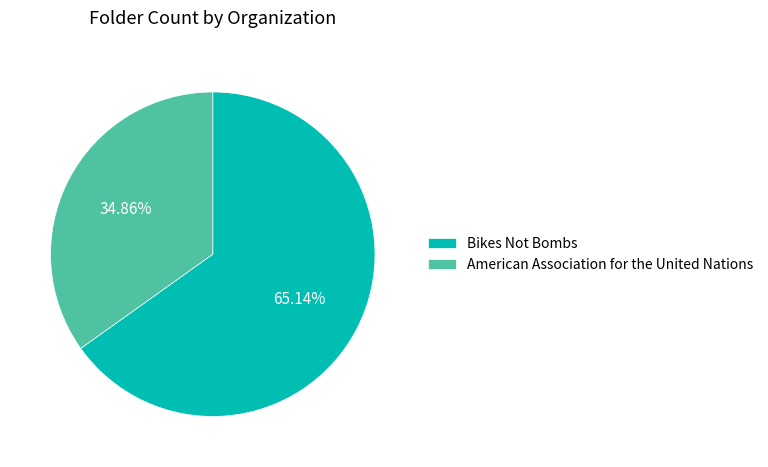

What percentage is NOT represented by Bikes Not Bombs?

34.9%